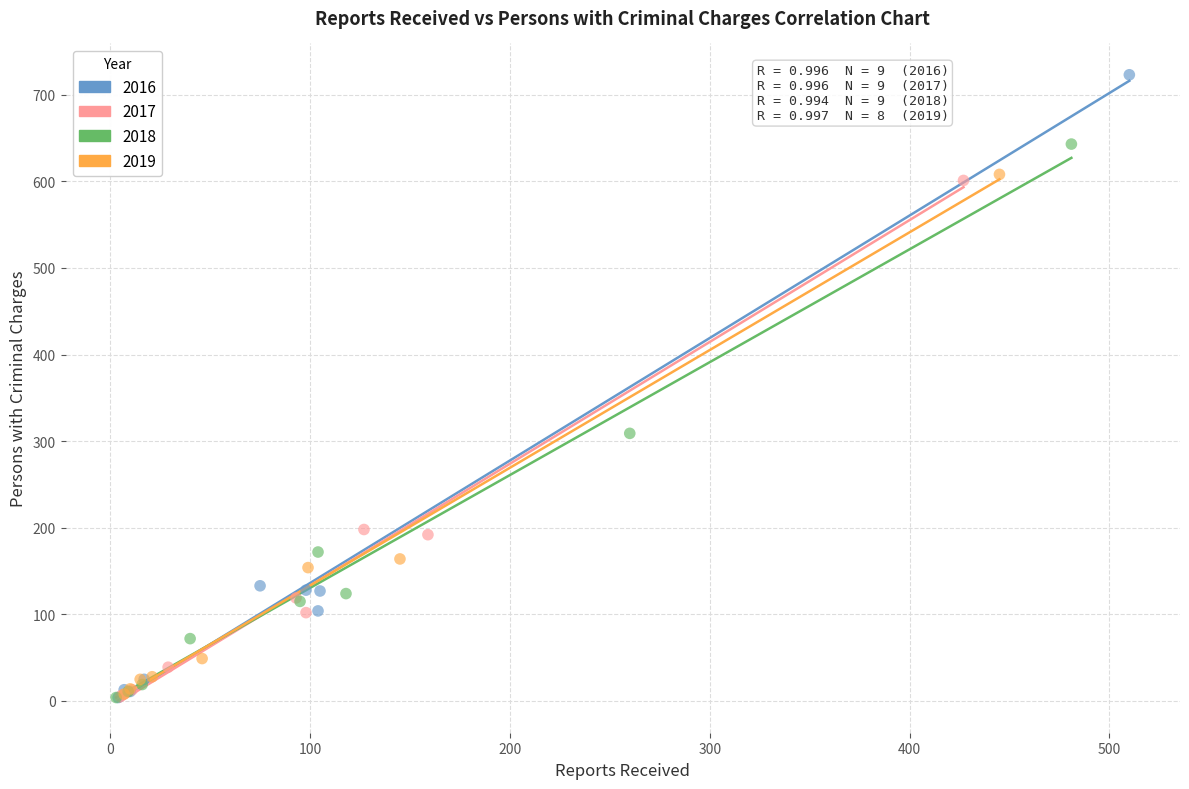

Which series has the widest spread of Y values?

2016